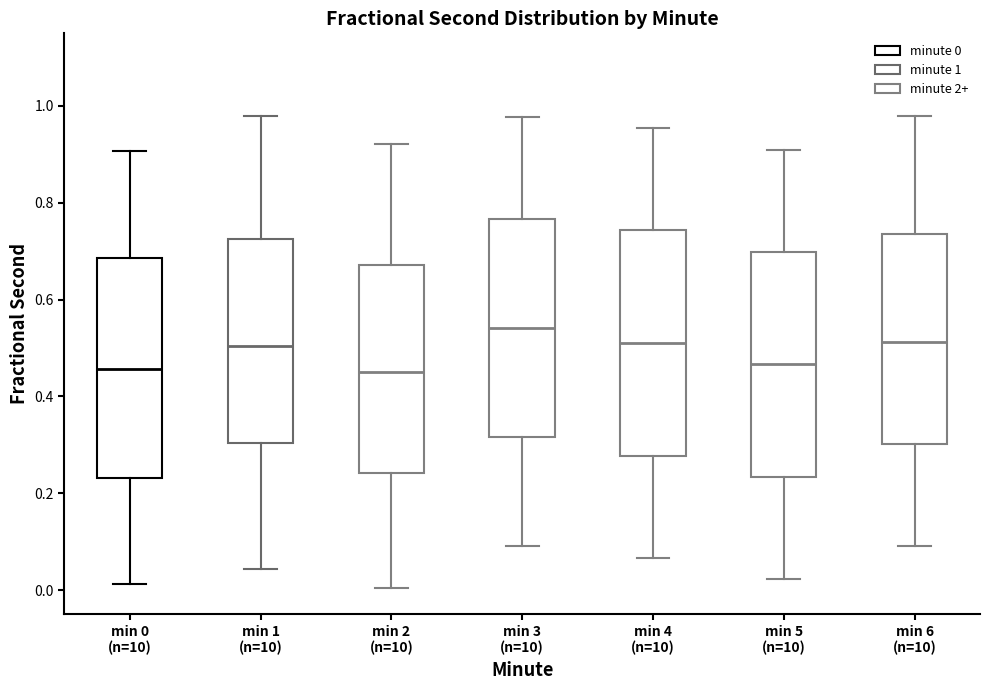

Reading left to right, read every box against the y-axis: the position of its median line, the range the box covers, and the ends of its whiskers. The values are not printed on the chart, so give them approximately, as read against the axis.

min 0 (n=10): median 0.46, box 0.24 to 0.68, whiskers 0.02 to 0.90
min 1 (n=10): median 0.50, box 0.30 to 0.72, whiskers 0.04 to 0.98
min 2 (n=10): median 0.46, box 0.24 to 0.68, whiskers 0.00 to 0.92
min 3 (n=10): median 0.54, box 0.32 to 0.76, whiskers 0.10 to 0.98
min 4 (n=10): median 0.52, box 0.28 to 0.74, whiskers 0.06 to 0.96
min 5 (n=10): median 0.46, box 0.24 to 0.70, whiskers 0.02 to 0.90
min 6 (n=10): median 0.52, box 0.30 to 0.74, whiskers 0.10 to 0.98